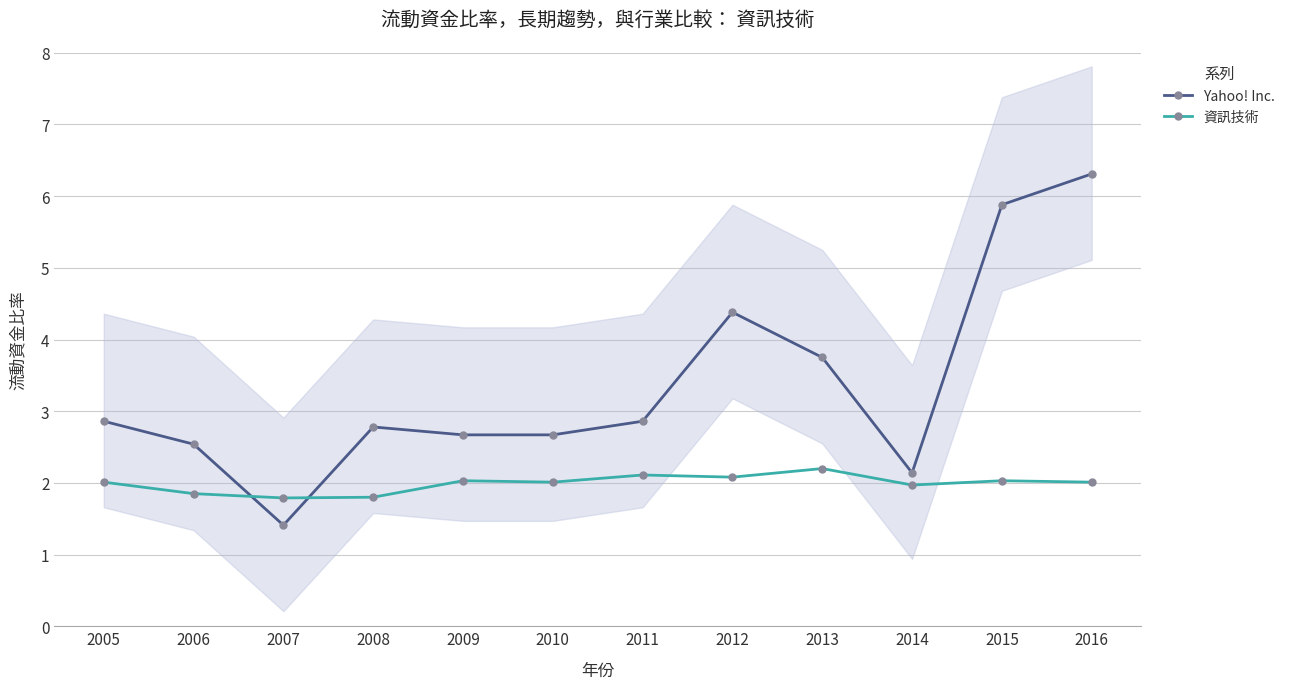

At which category does Yahoo! Inc. reach its first local valley?

2007